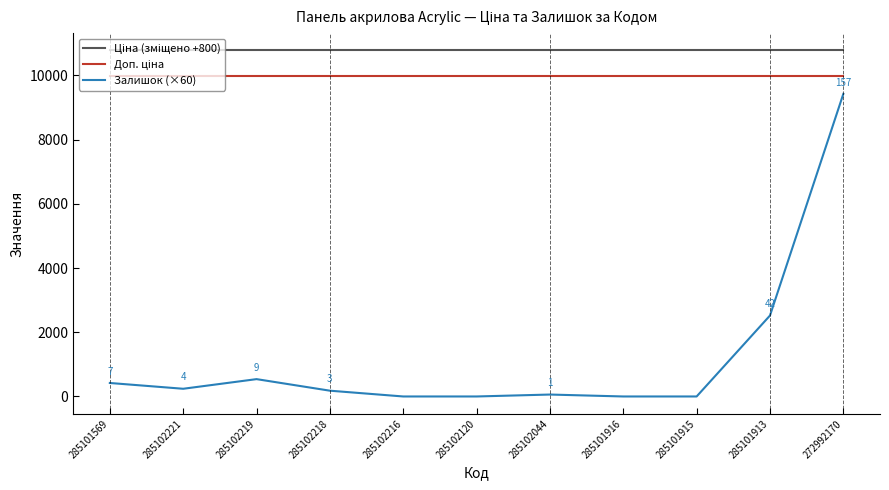

What is the maximum value shown in the chart?

10775.0